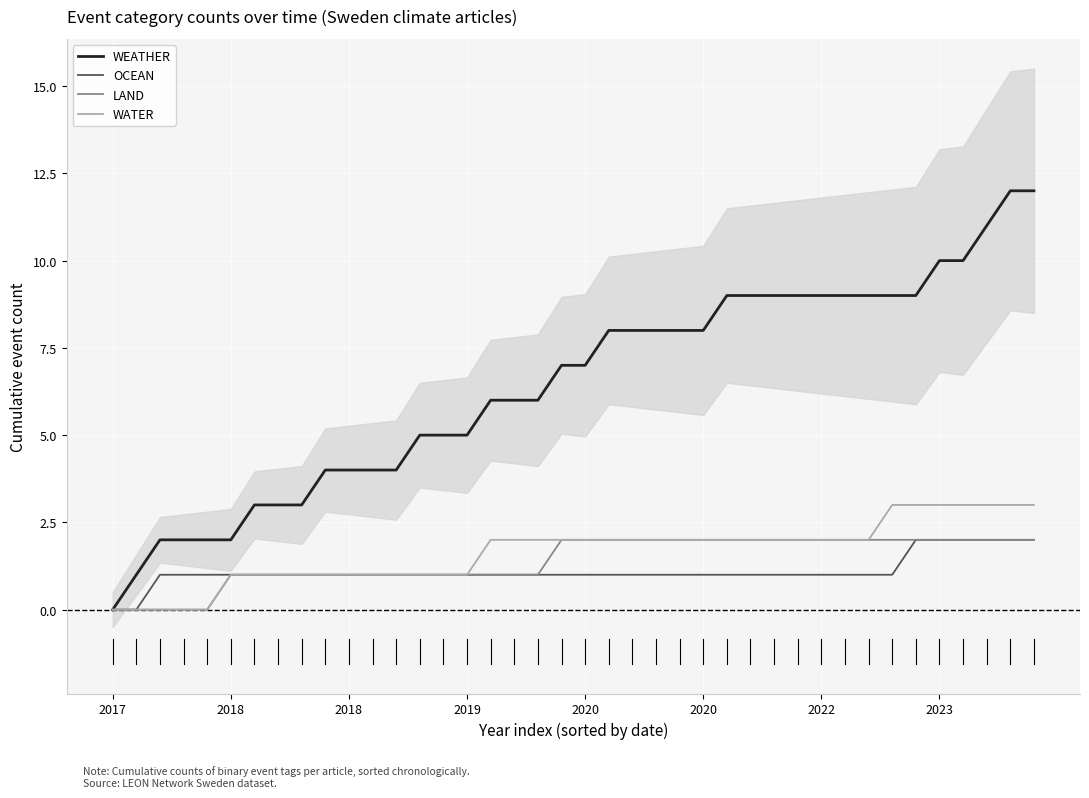

How many OCEAN values are between 1 and 2?

38